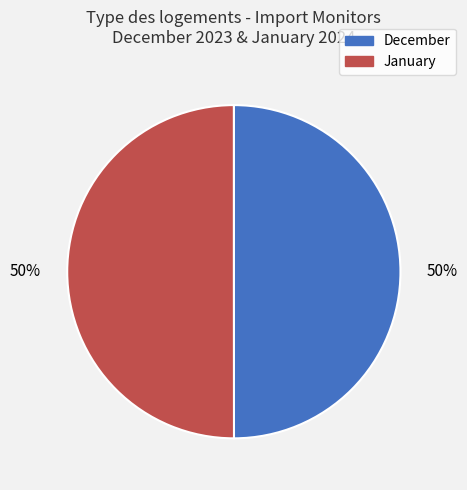

What percentage is the January slice, to the nearest percent?

50%